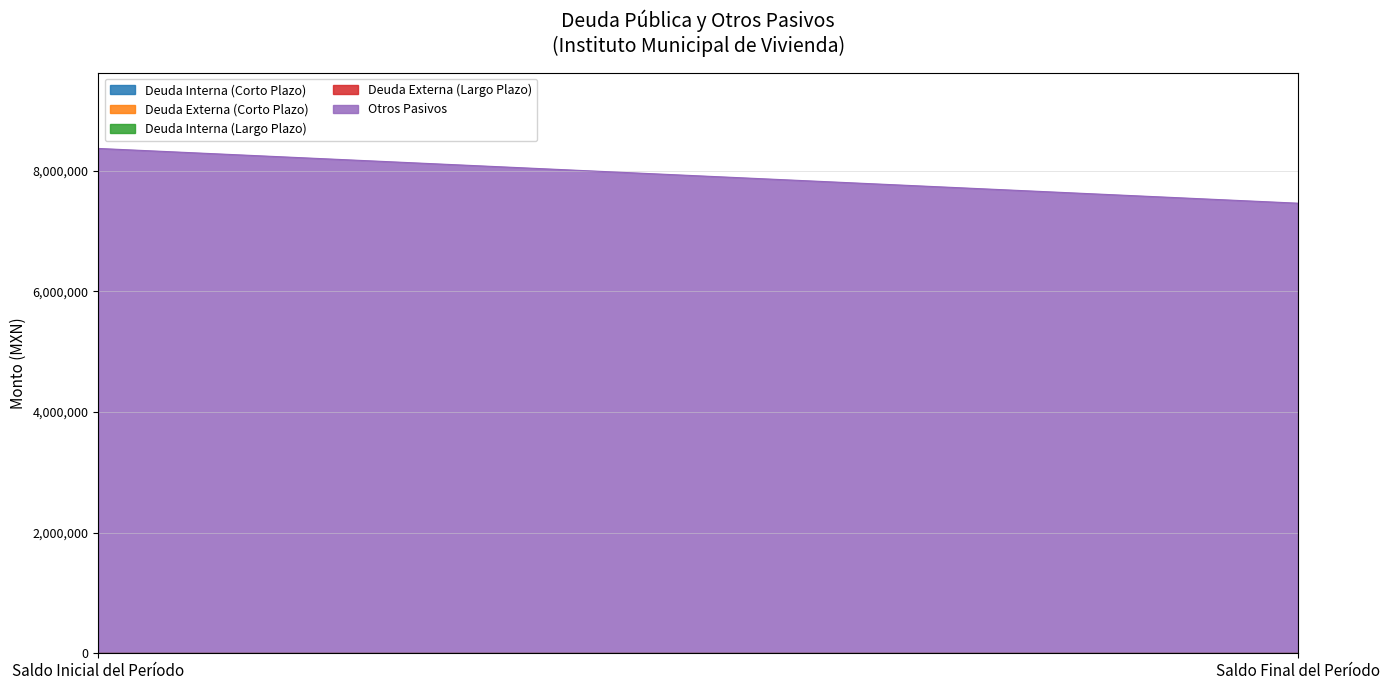

Does the chart have visible grid lines?

Yes